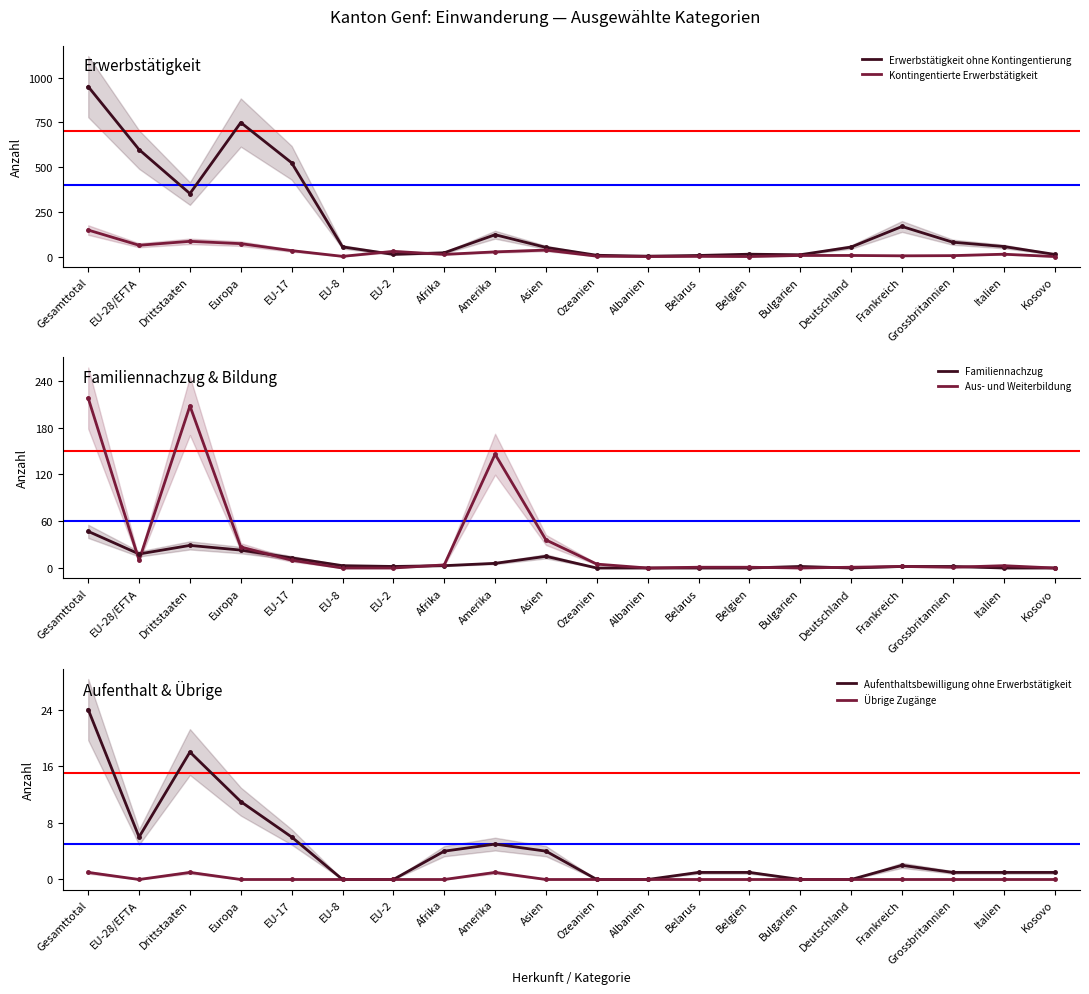

True or false: Erwerbstätigkeit ohne Kontingentierung and Aus- und Weiterbildung intersect in this chart.

True